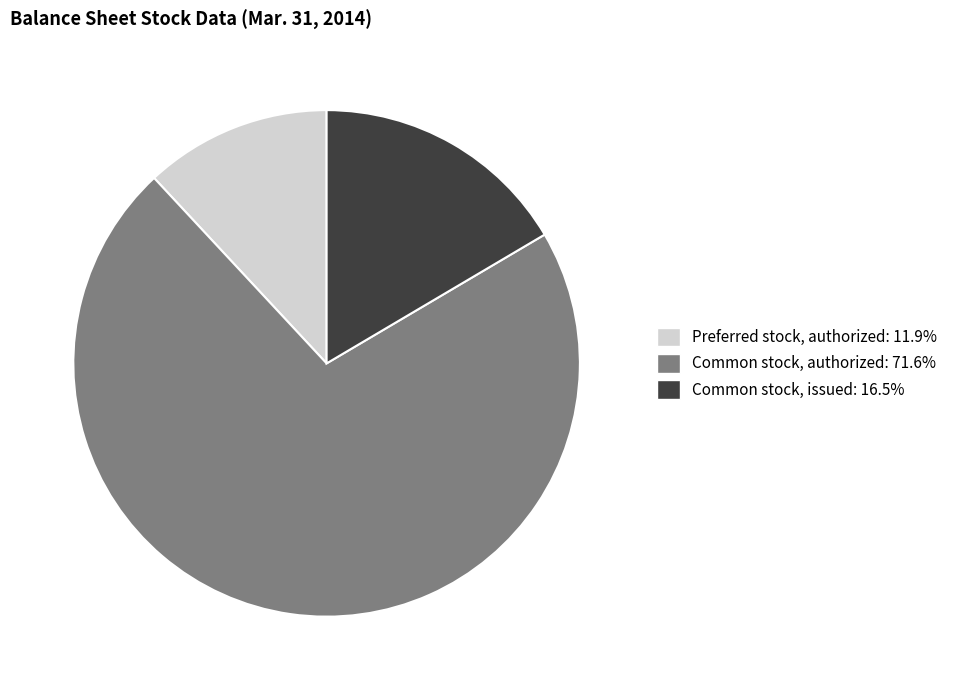

How many segments does this pie chart have?

3